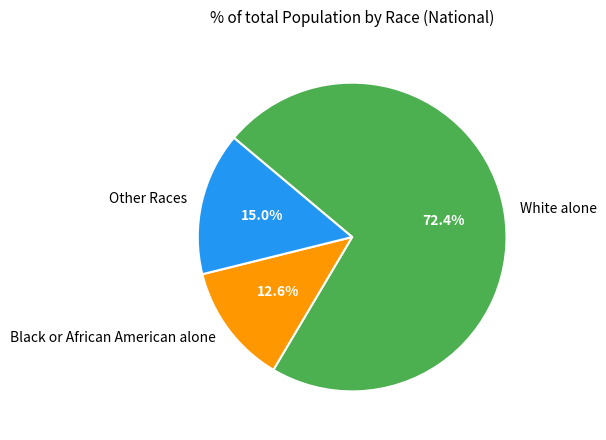

Is Black or African American alone the majority of the pie?

No